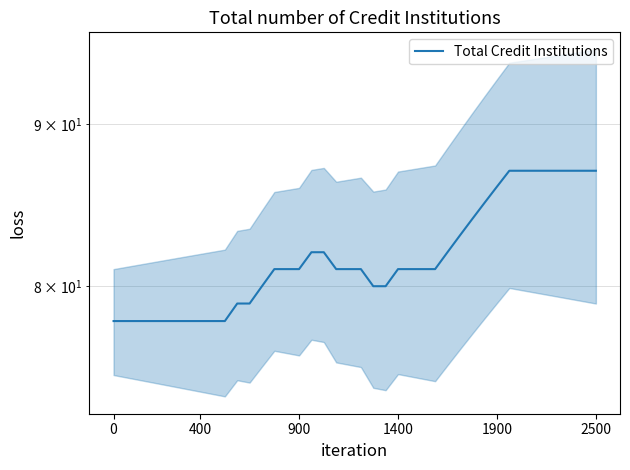

What is the difference between the maximum and minimum values?

9